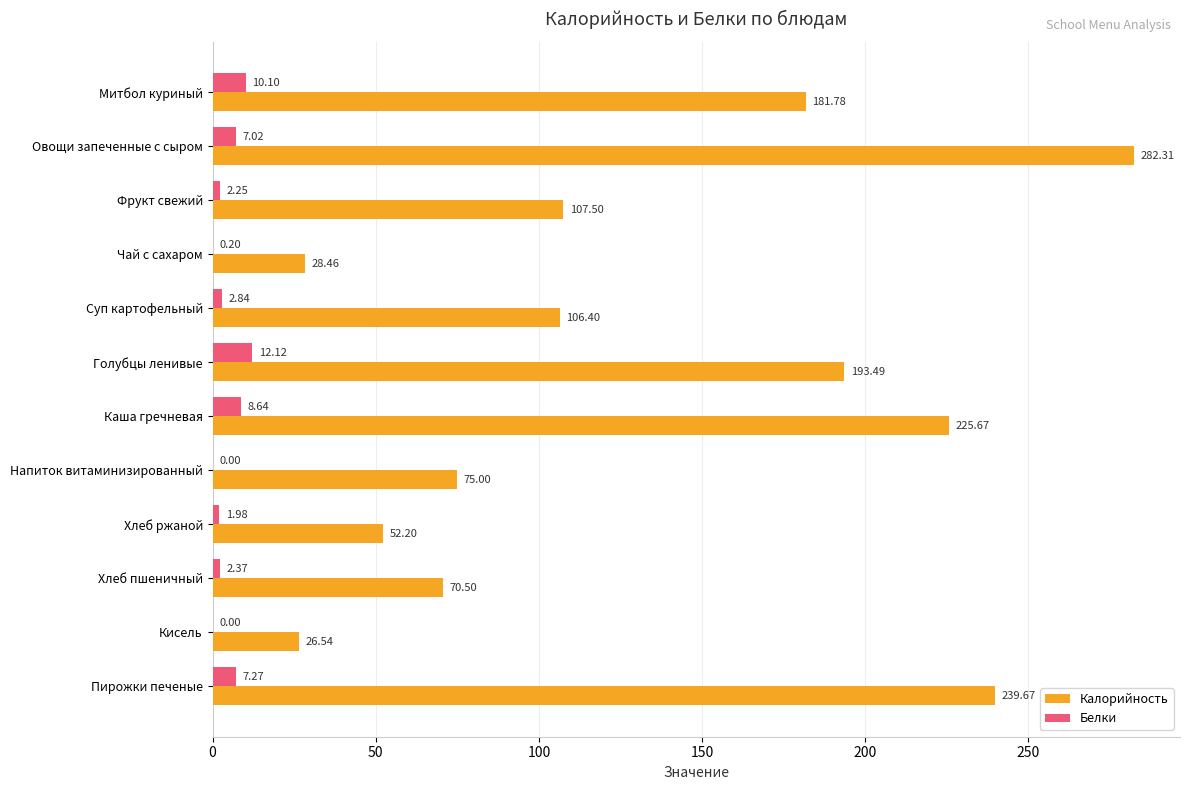

At which label is Калорийность closest to 154?

Митбол куриный